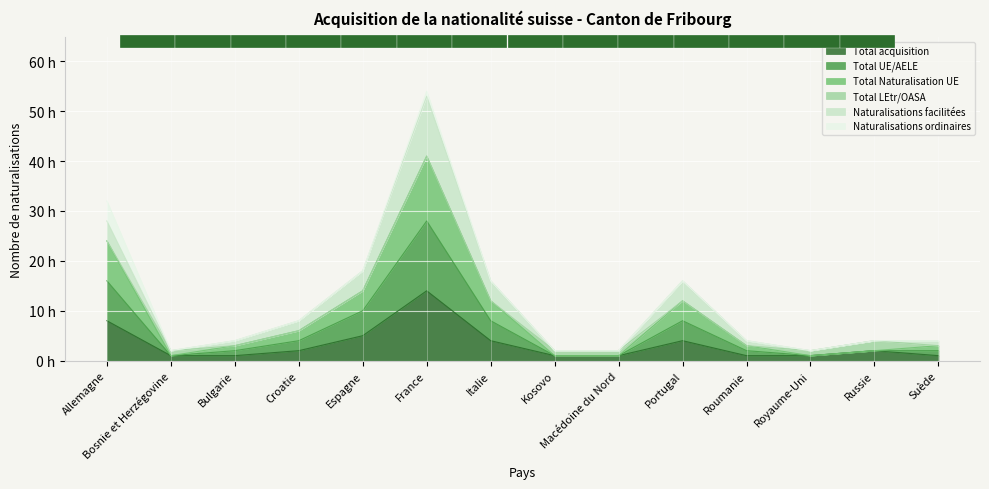

The Total Naturalisation UE series shows 2 at Roumanie. True or false?

False